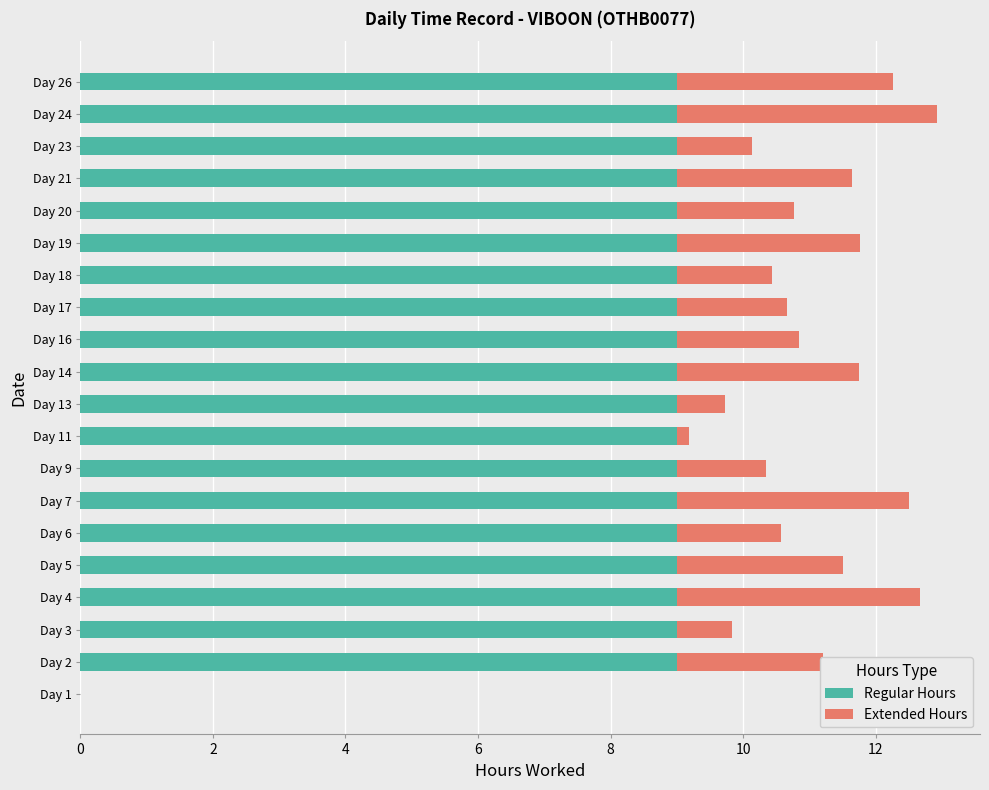

What is the total value across all series at Day 24?

12.9